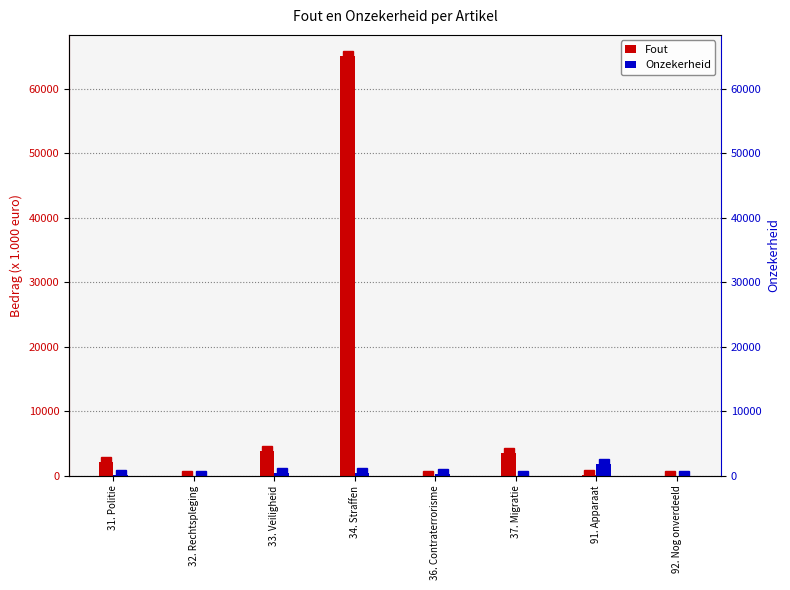

Reading left to right, what are all the values shown in this chart?

Fout: 2053	2	3846	65092	0	3504	63	0
Onzekerheid: 76	0	477	405	228	2	1793	0